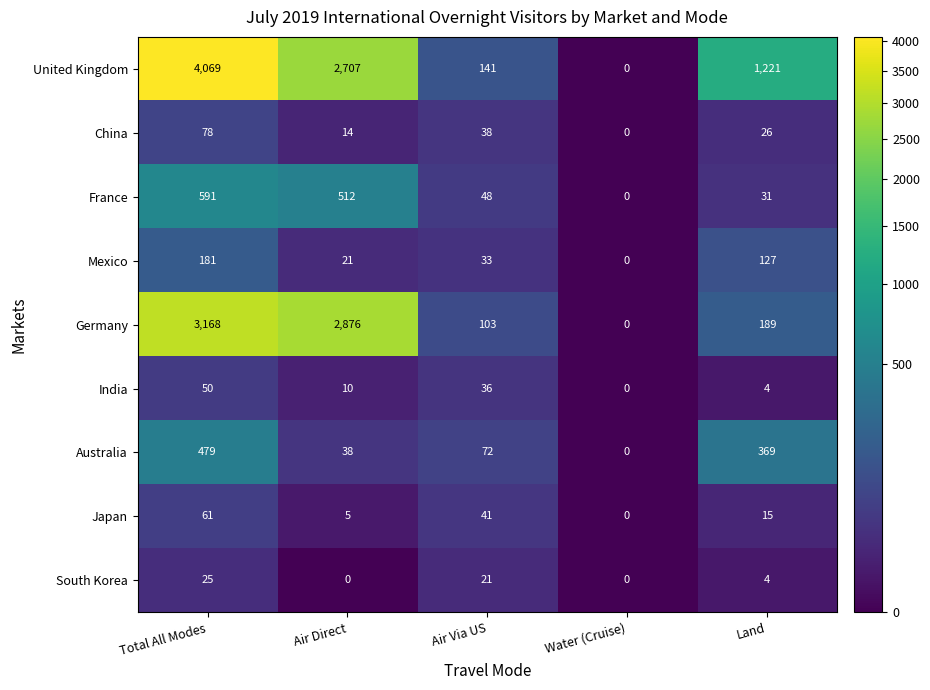

Count the number of data series in this chart.

9